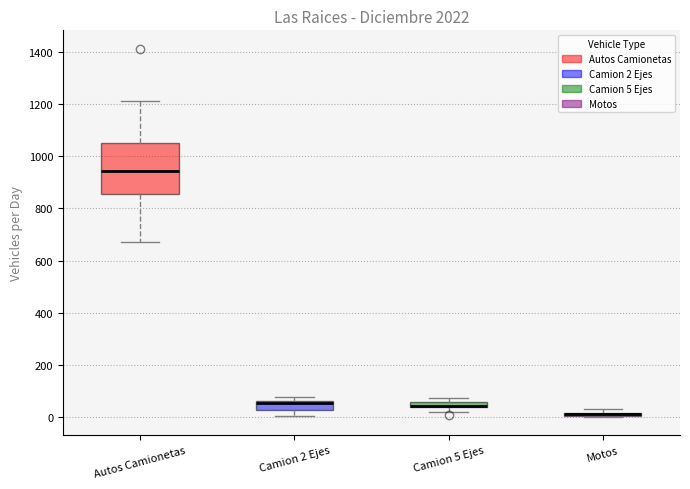

Where is the lower edge of the box for Motos on the y-axis? The values are not printed on the chart, so give them approximately, as read against the axis.

0